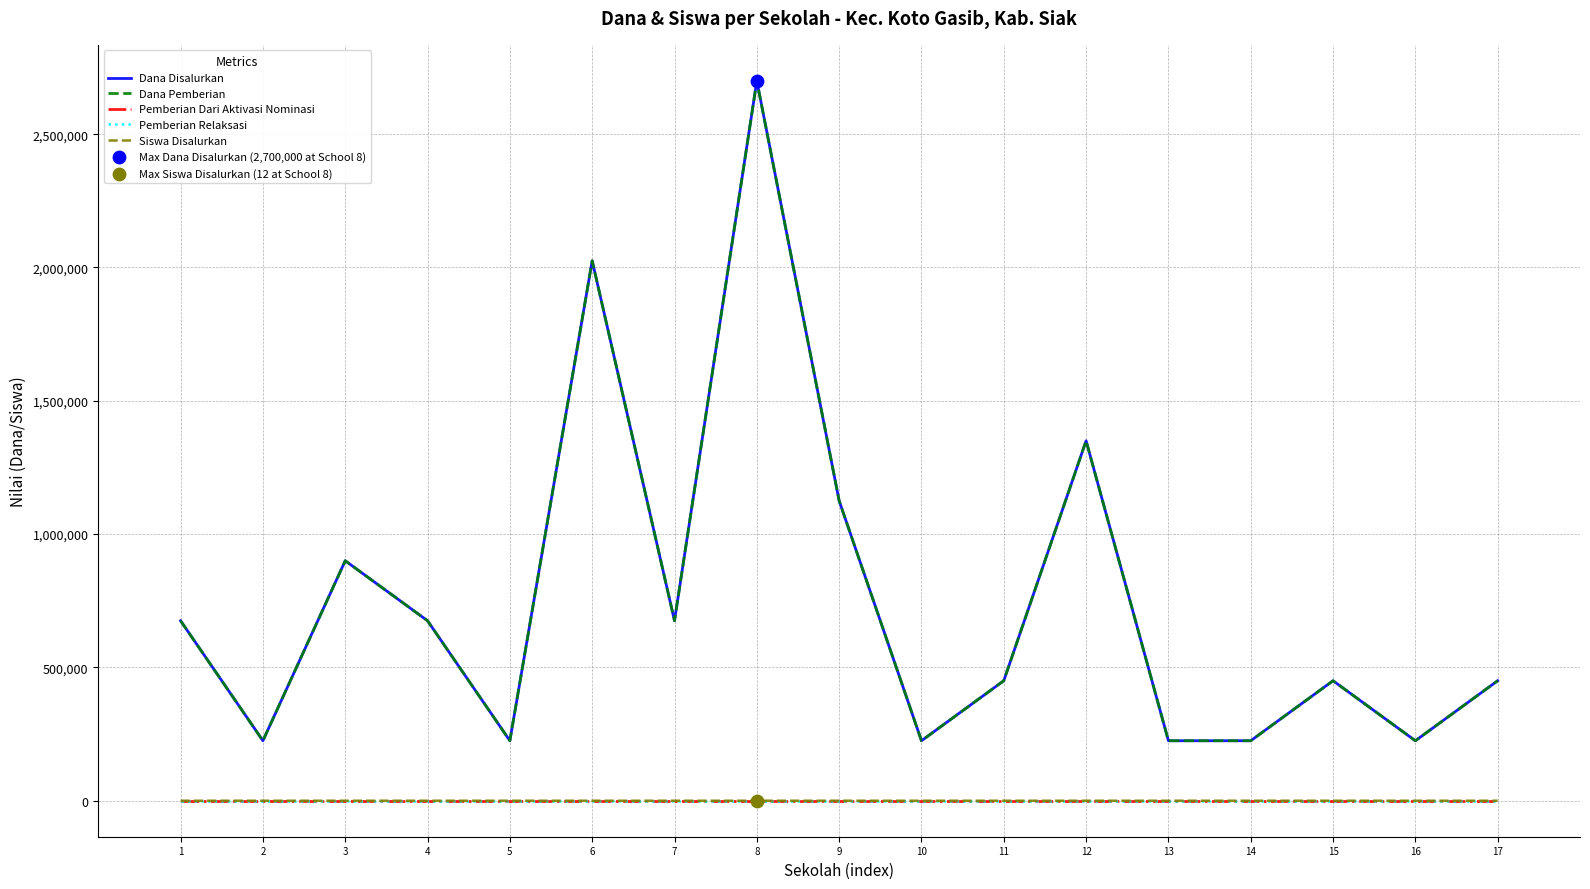

Which series has the largest total across all categories?

Dana Disalurkan